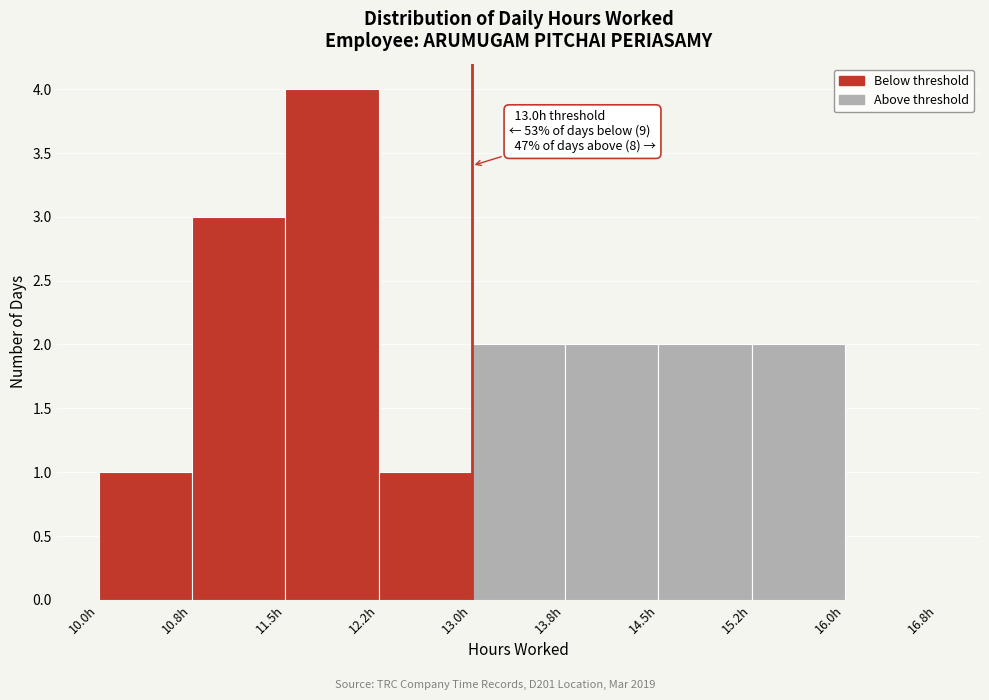

Which range on the x-axis has the tallest bar?

11.50 to 12.25